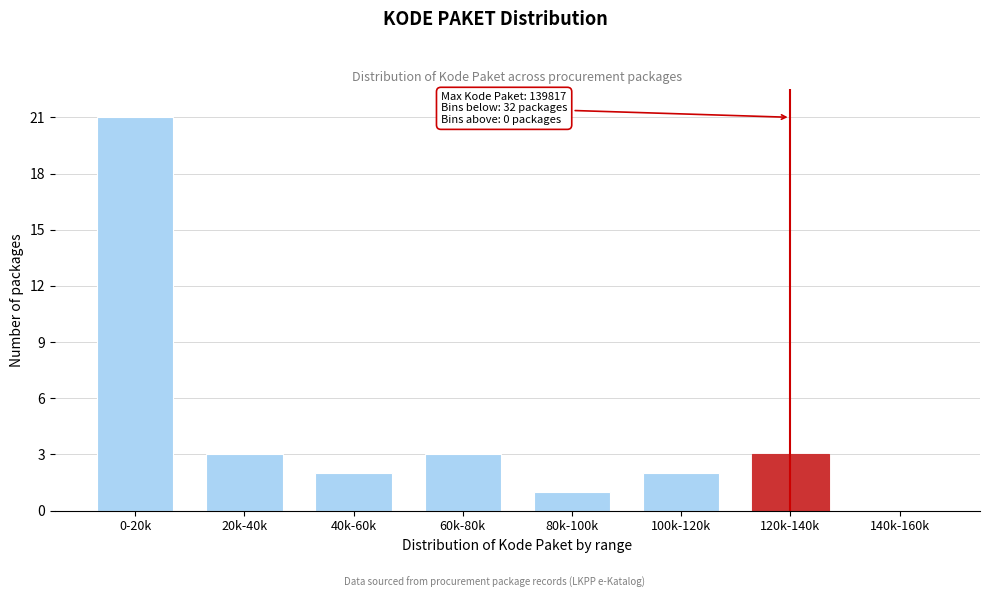

Reading left to right, what are all the values shown in this chart?

0-20k=21	20k-40k=3	40k-60k=2	60k-80k=3	80k-100k=1	100k-120k=2	120k-140k=3	140k-160k=0